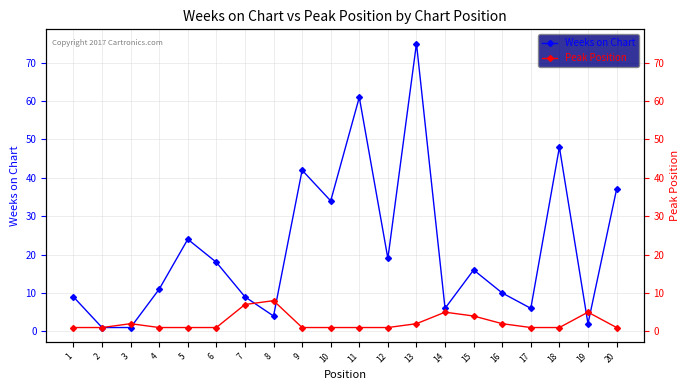

True or false: Weeks on Chart and Peak Position intersect in this chart.

True